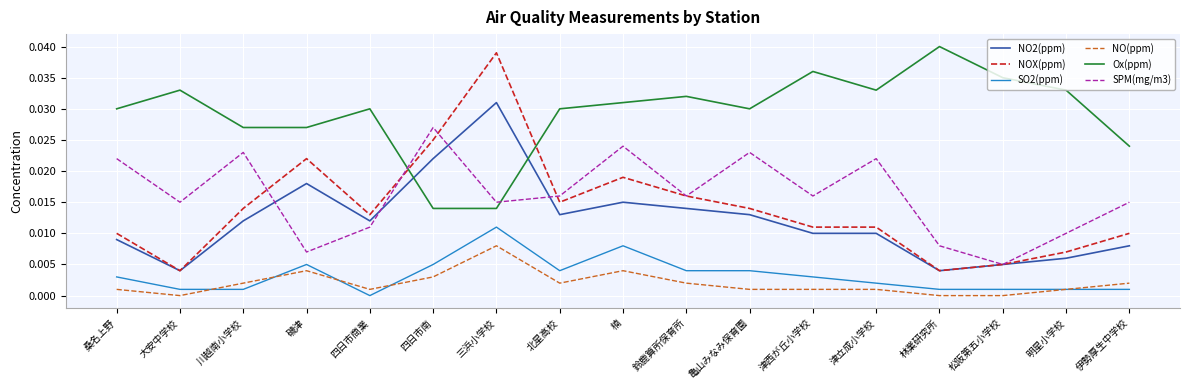

Which series has the largest range (max minus min)?

NOX(ppm)